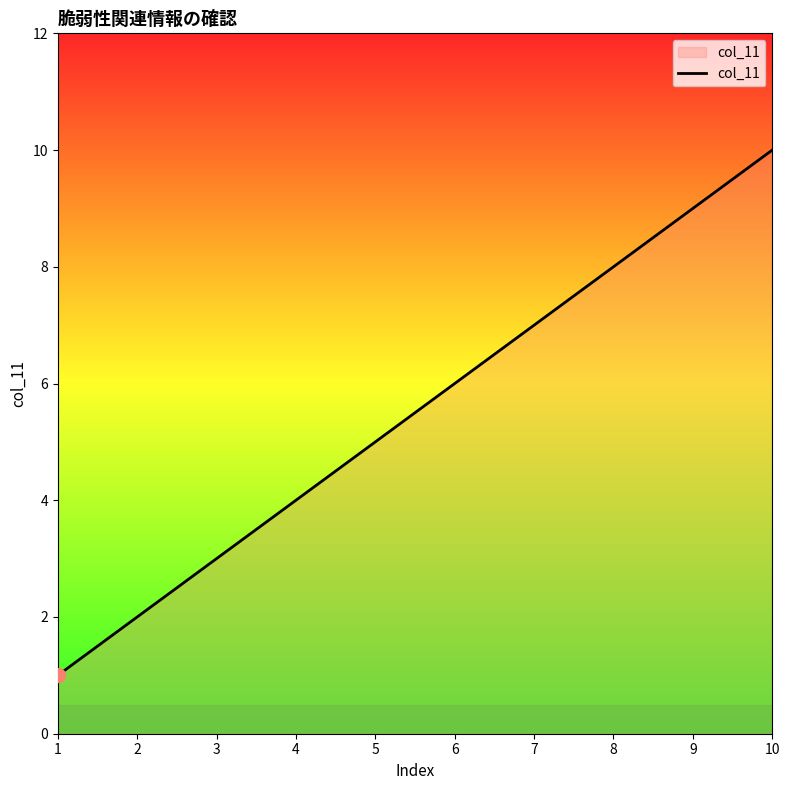

How many values are between 3 and 8?

6